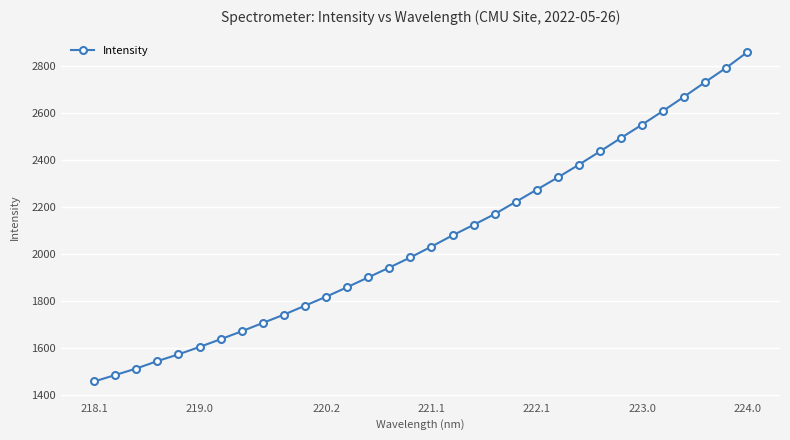

What is the value of the 27th point from the left?

2550.8